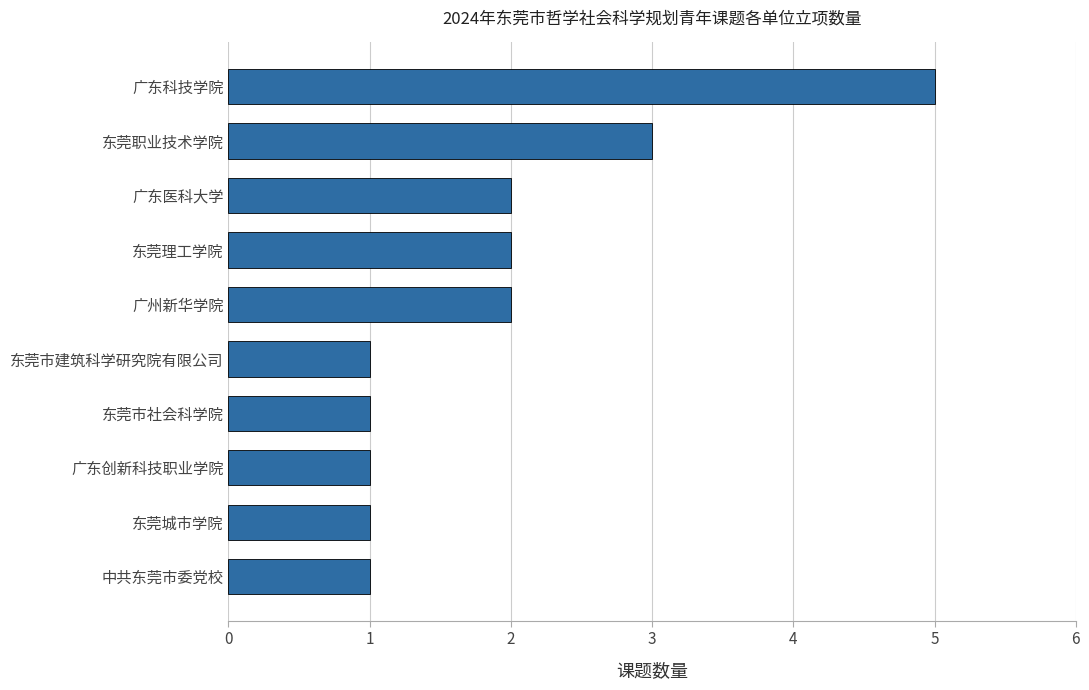

True or false: the data shows 1 at 广东创新科技职业学院.

True